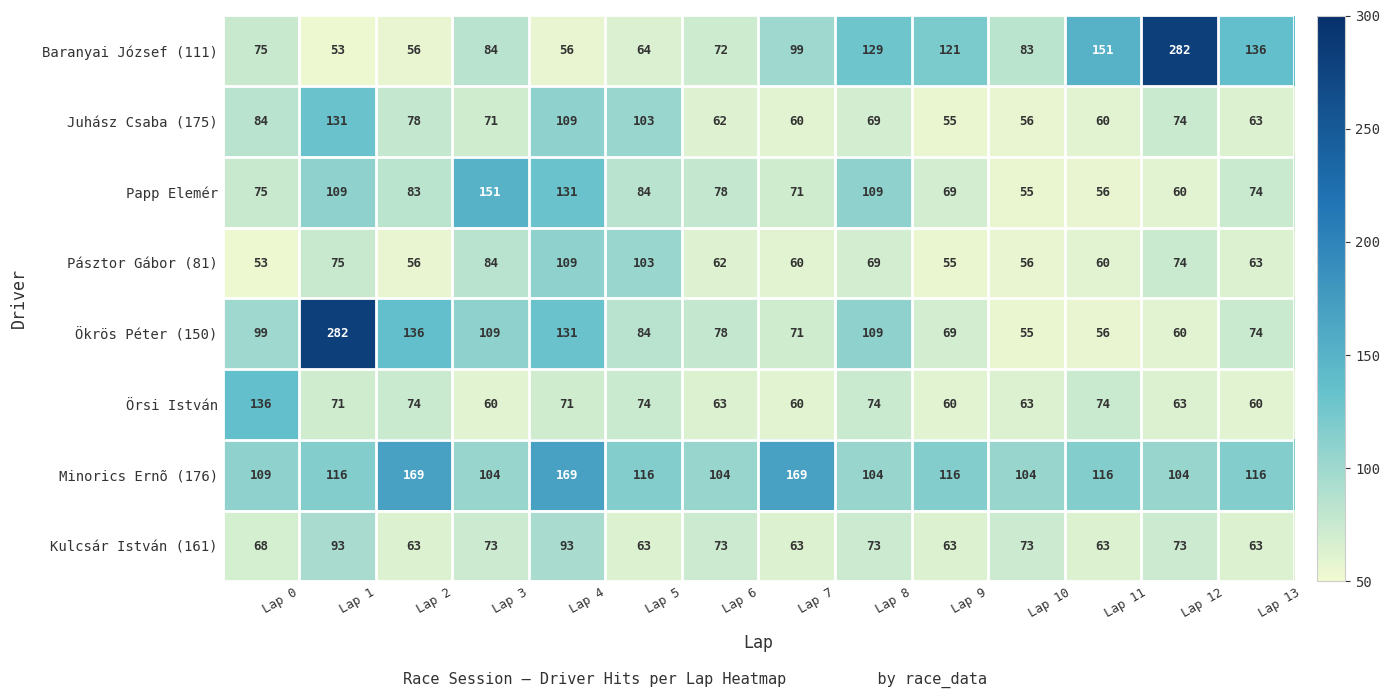

Count the number of categories in the chart.

14